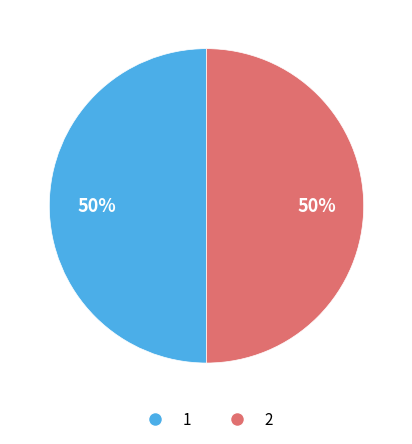

Do 1 and 2 together represent more than half of the pie?

Yes